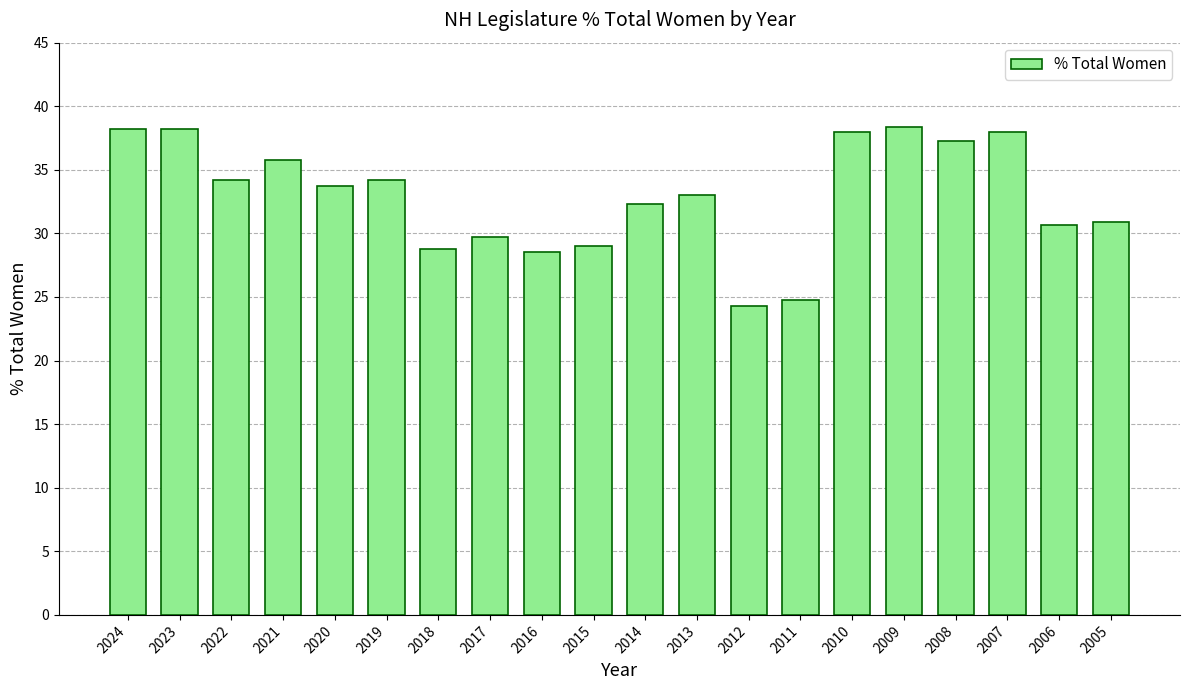

Does the chart contain stacked bars?

No